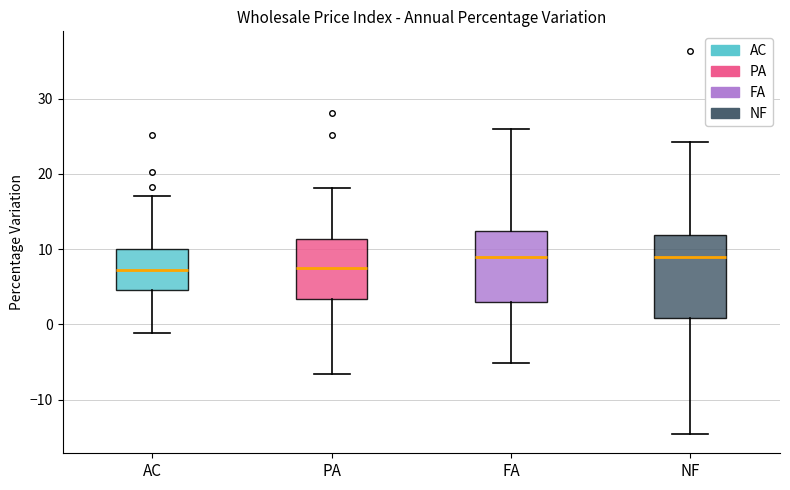

Which box is the tallest, from its lower edge to its upper edge?

NF